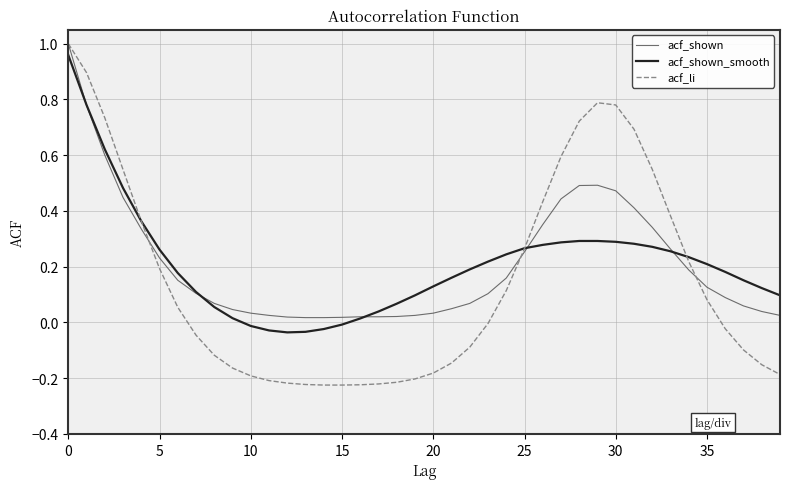

Which series ends up on top after the final intersection of acf_shown and acf_li?

acf_shown